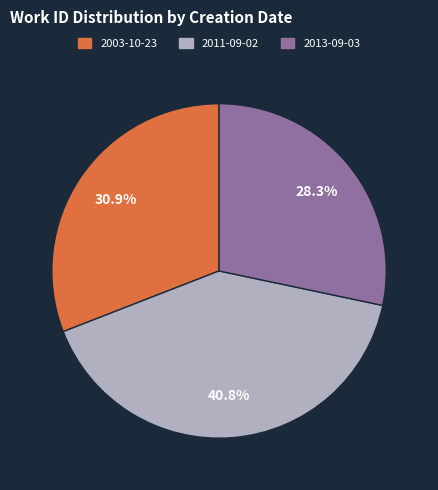

Which category has the smallest portion of the pie?

2013-09-03